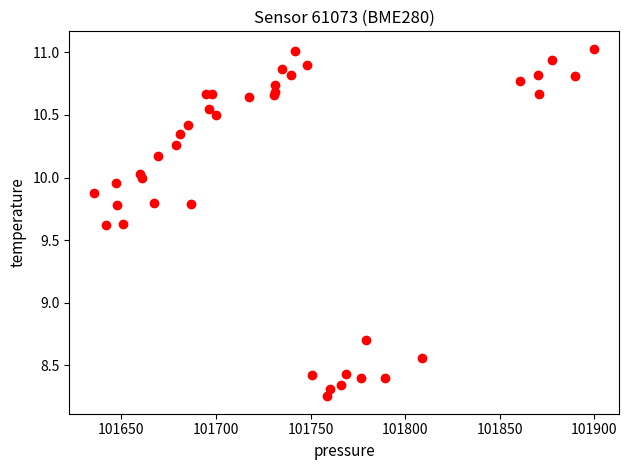

What Y value in the scatter plot is closest to 9?

8.7